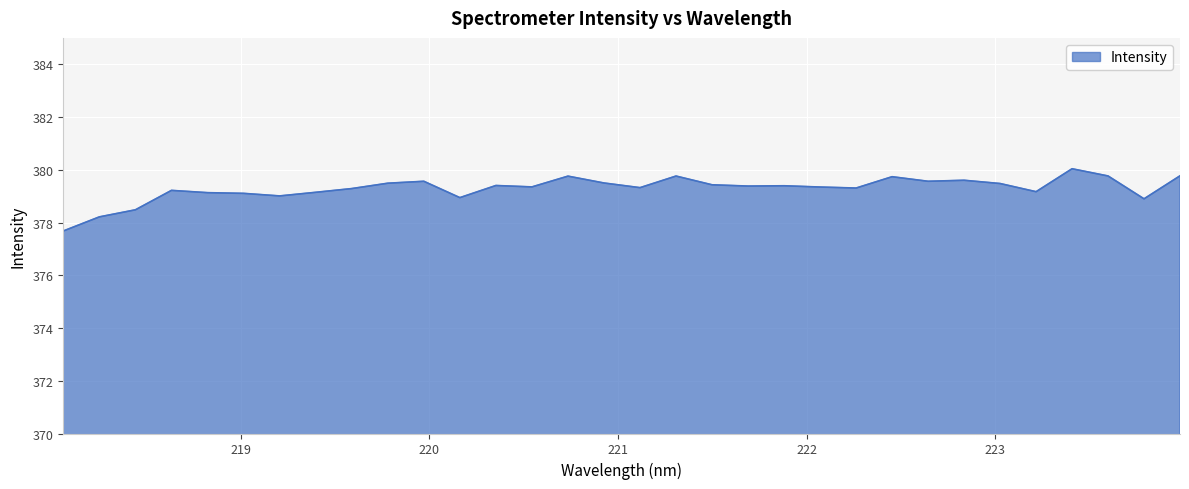

What is the maximum value shown in the chart?

380.0